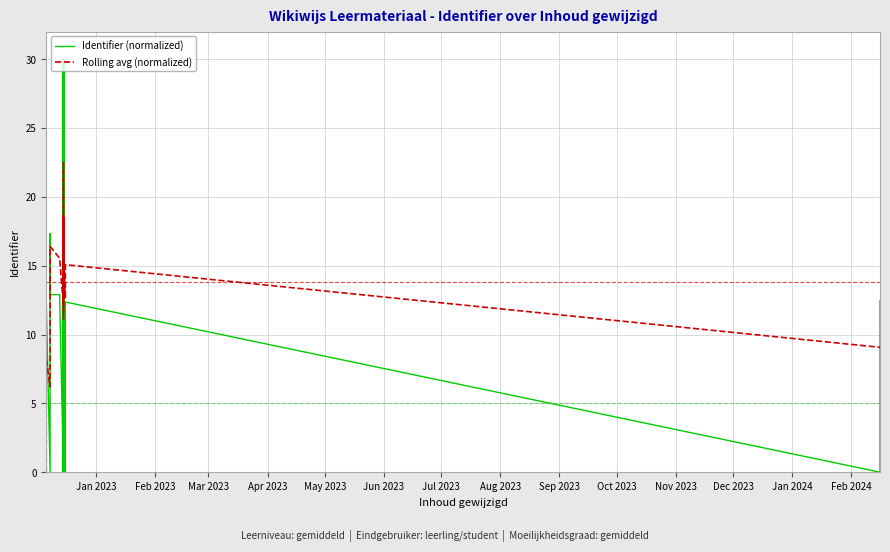

List the series in order of their peak value, highest first.

Identifier (normalized), Rolling avg (normalized)